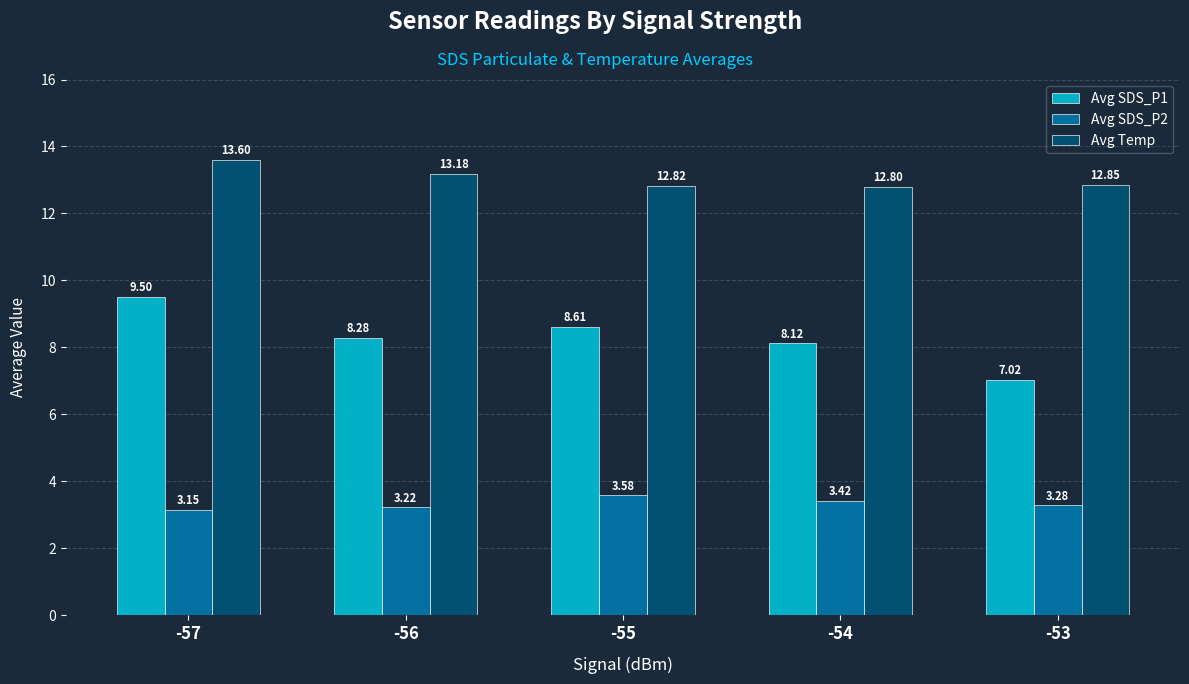

At -56, list the series in order from smallest to largest.

Avg SDS_P2, Avg SDS_P1, Avg Temp